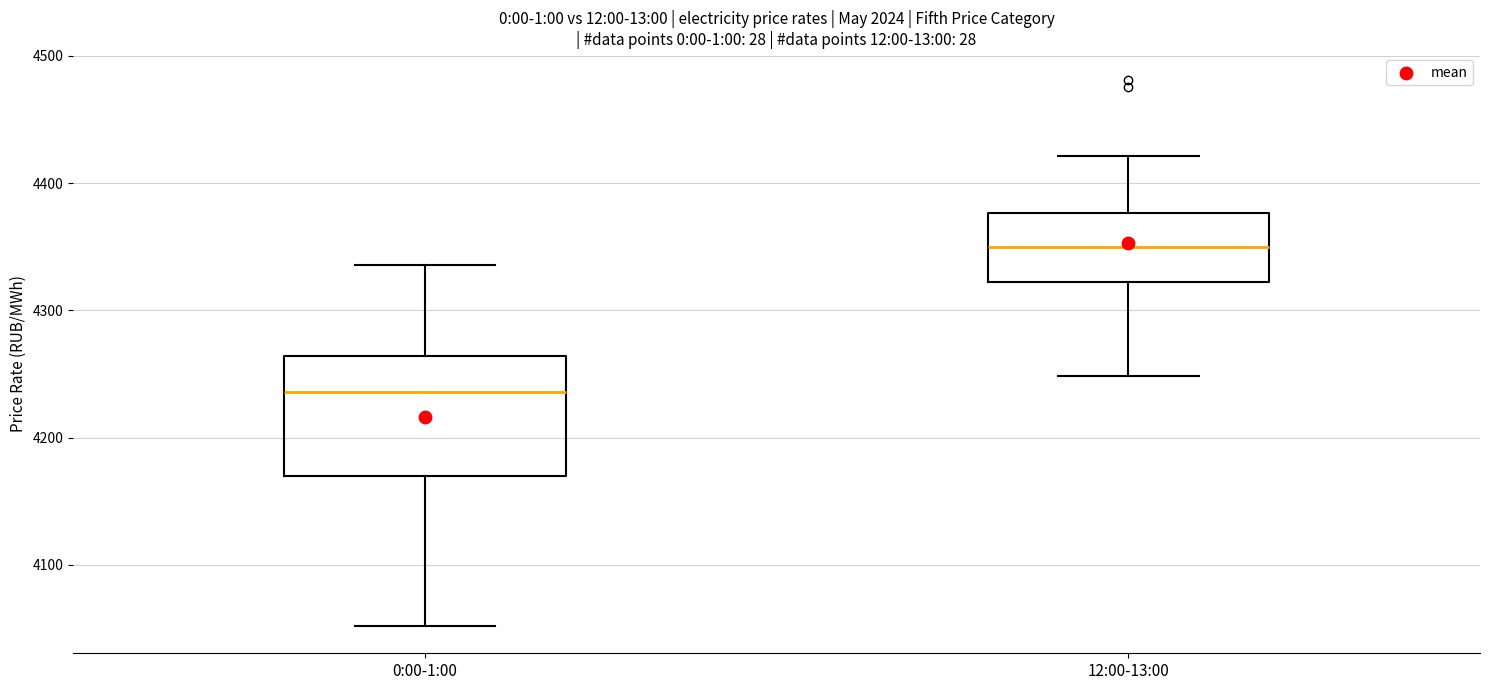

Which box is the tallest, from its lower edge to its upper edge?

0:00-1:00